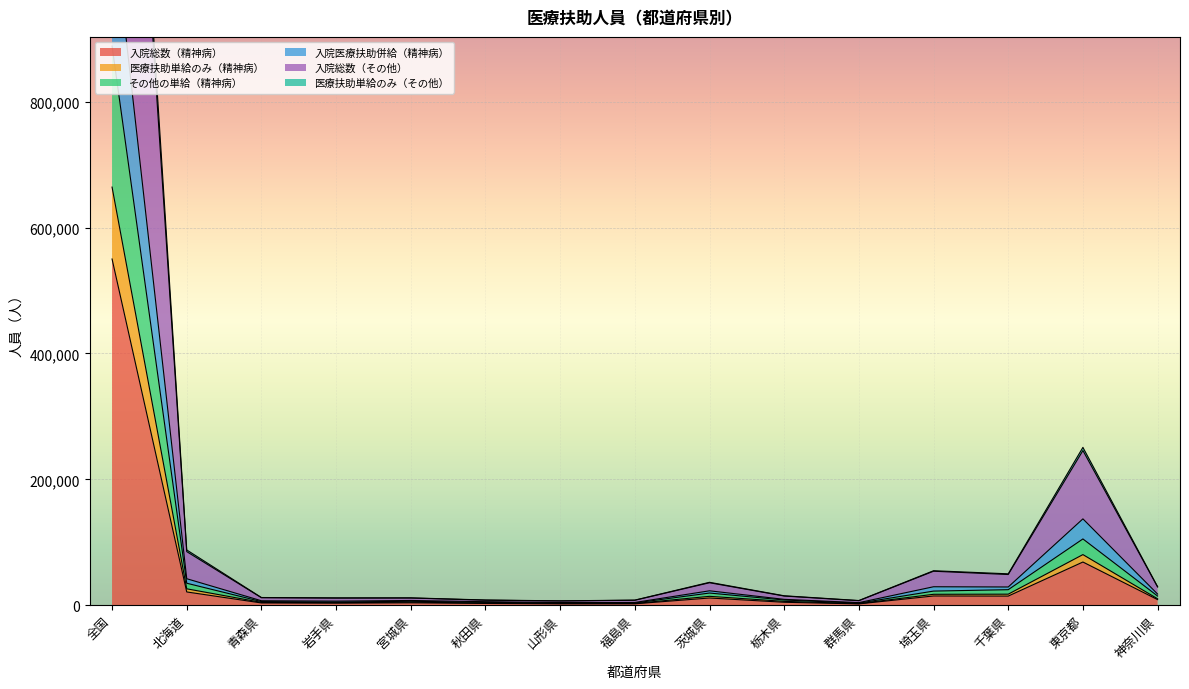

How many interior local valleys does the その他の単給（精神病） series have?

3